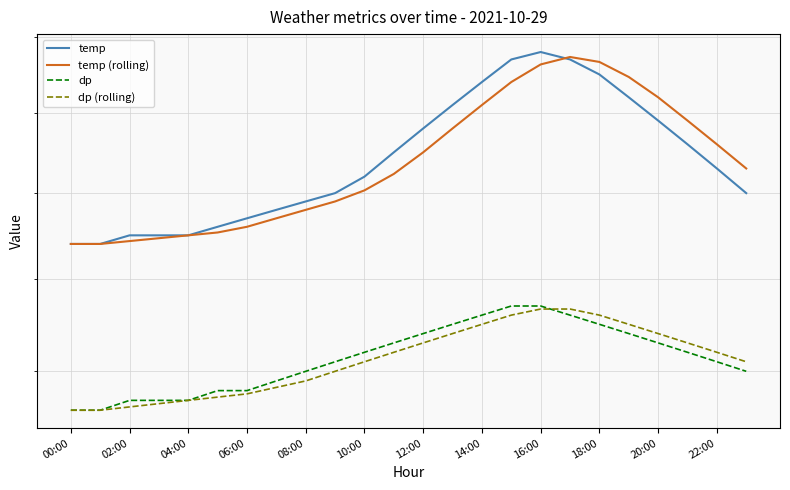

True or false: temp and dp (rolling) cross at least once.

False